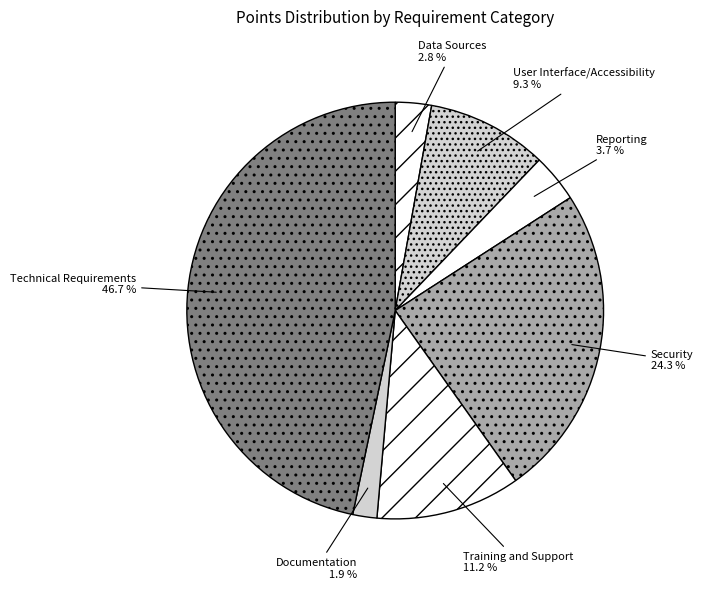

Which slice is the largest?

Technical Requirements